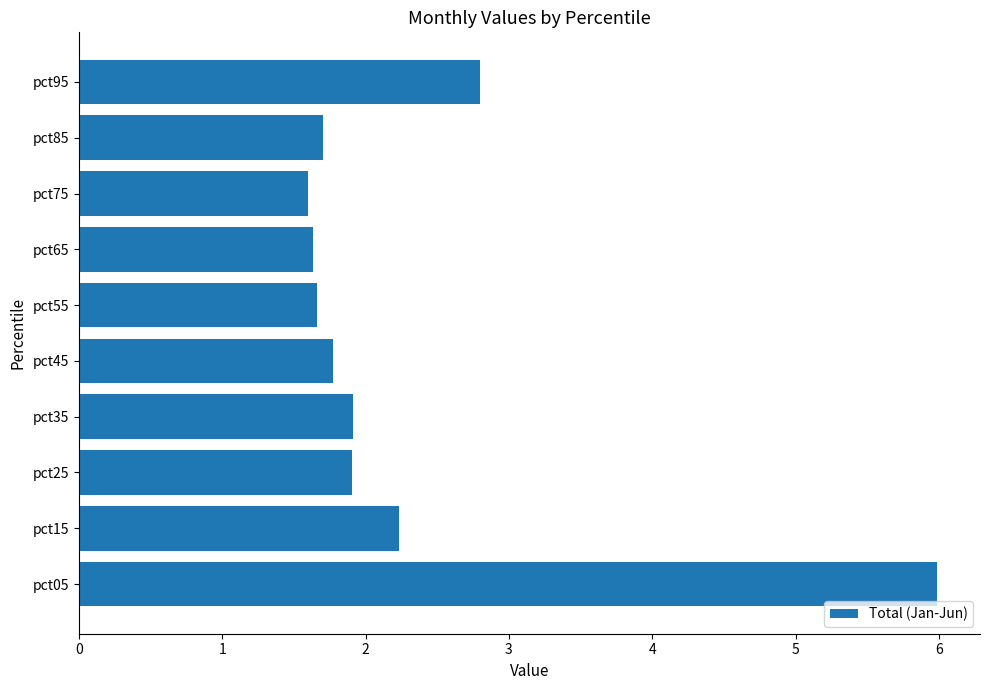

Approximately how many times larger is the value at pct05 compared to pct35?

3.1